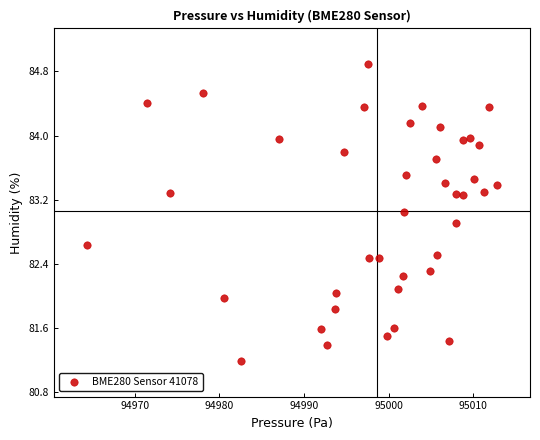

What is the range of Y values (max minus min)?

3.7